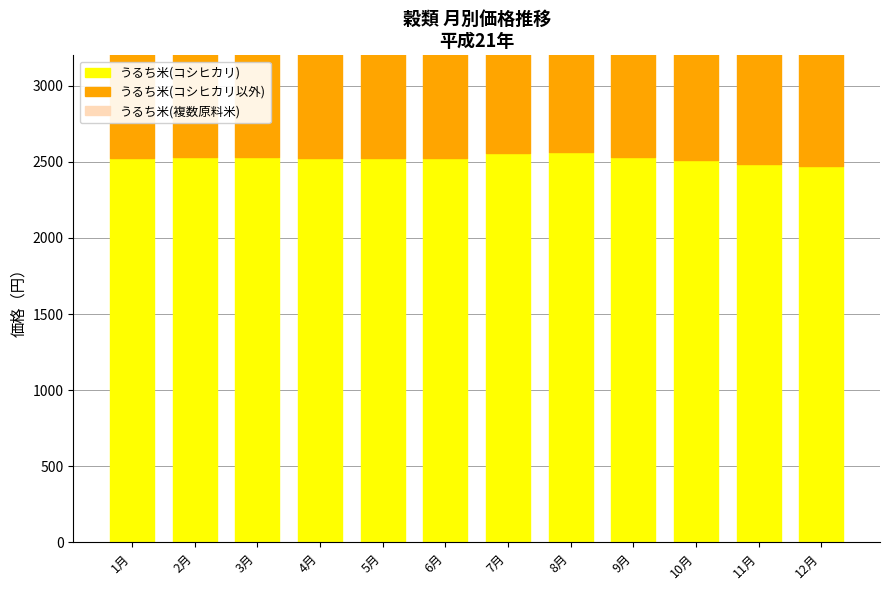

Which series has the largest total across all categories?

うるち米(コシヒカリ)